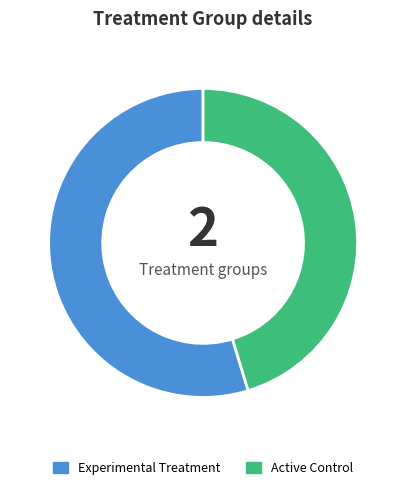

Which slice is the largest?

Experimental Treatment